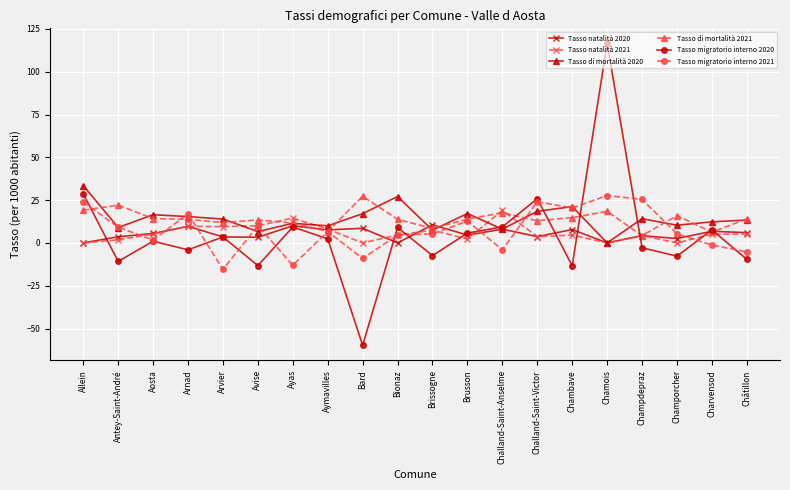

Read the Tasso migratorio interno 2020 value at Brissogne.

-7.4